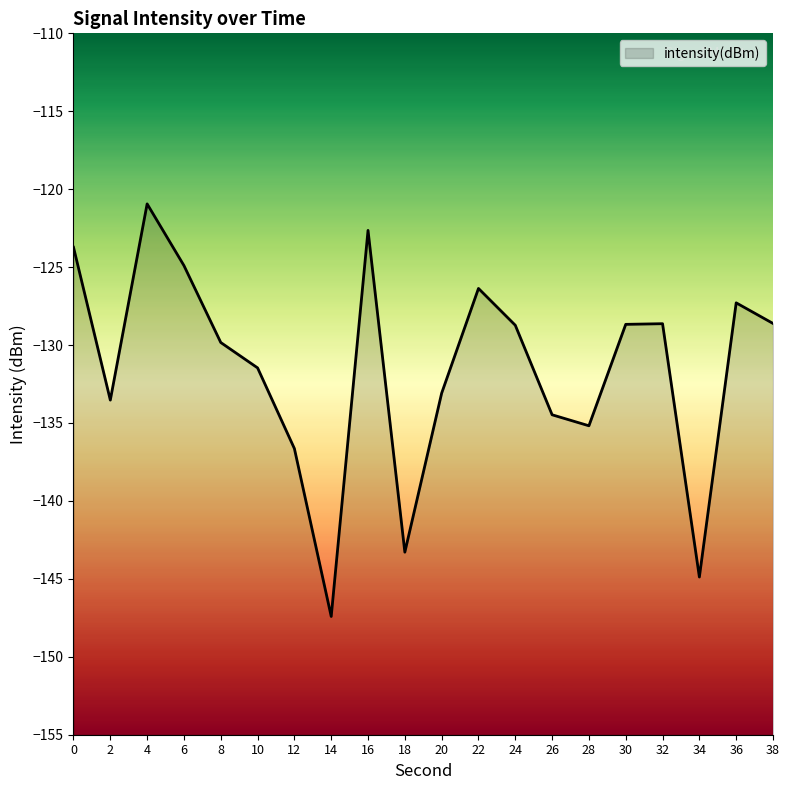

What is the change in value from 2 to 6?

+8.6